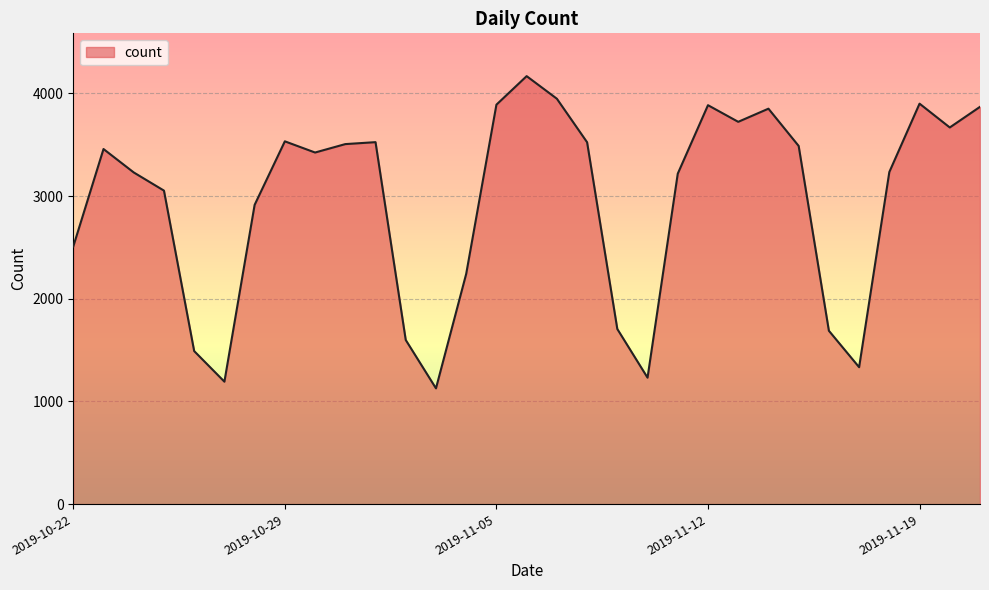

What is the minimum value shown in the chart?

1128